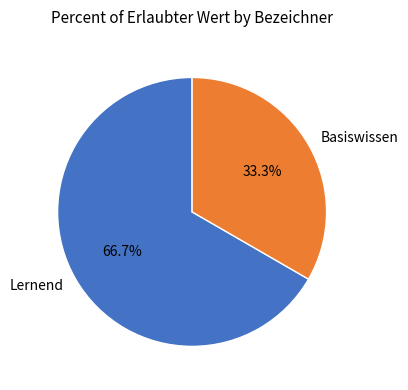

Count the number of slices in the pie.

2